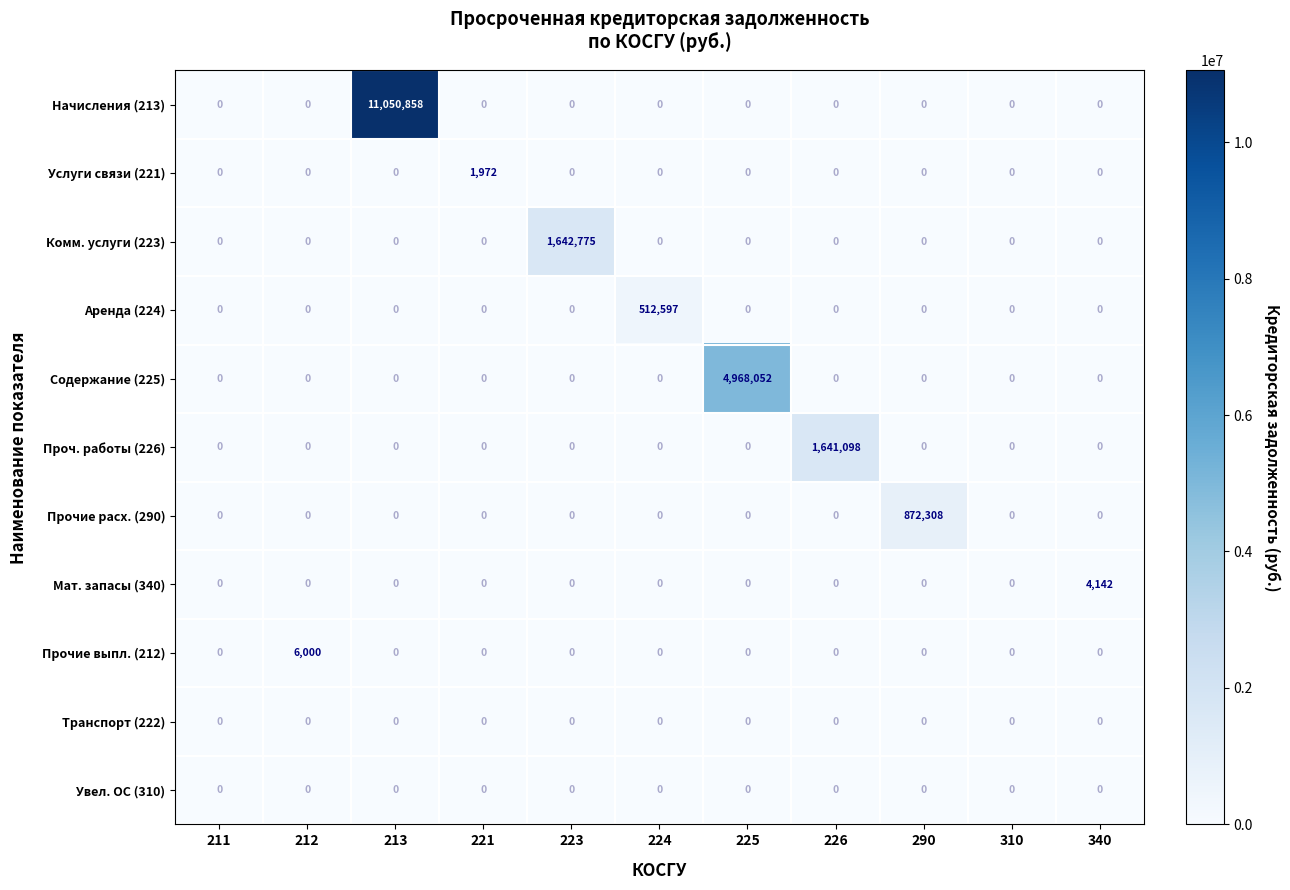

True or false: Содержание (225) has a value of 1899365 at 226.

False